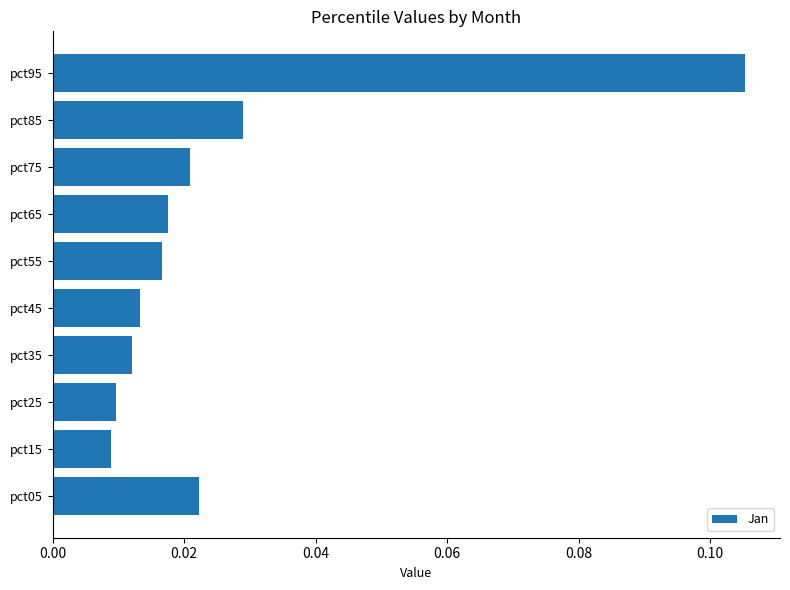

Between pct55 and pct15, which is larger?

pct55